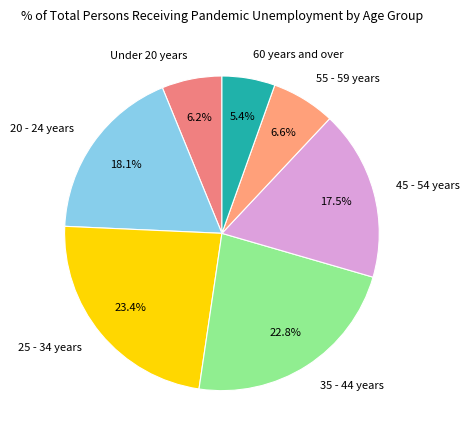

Is 60 years and over the majority of the pie?

No